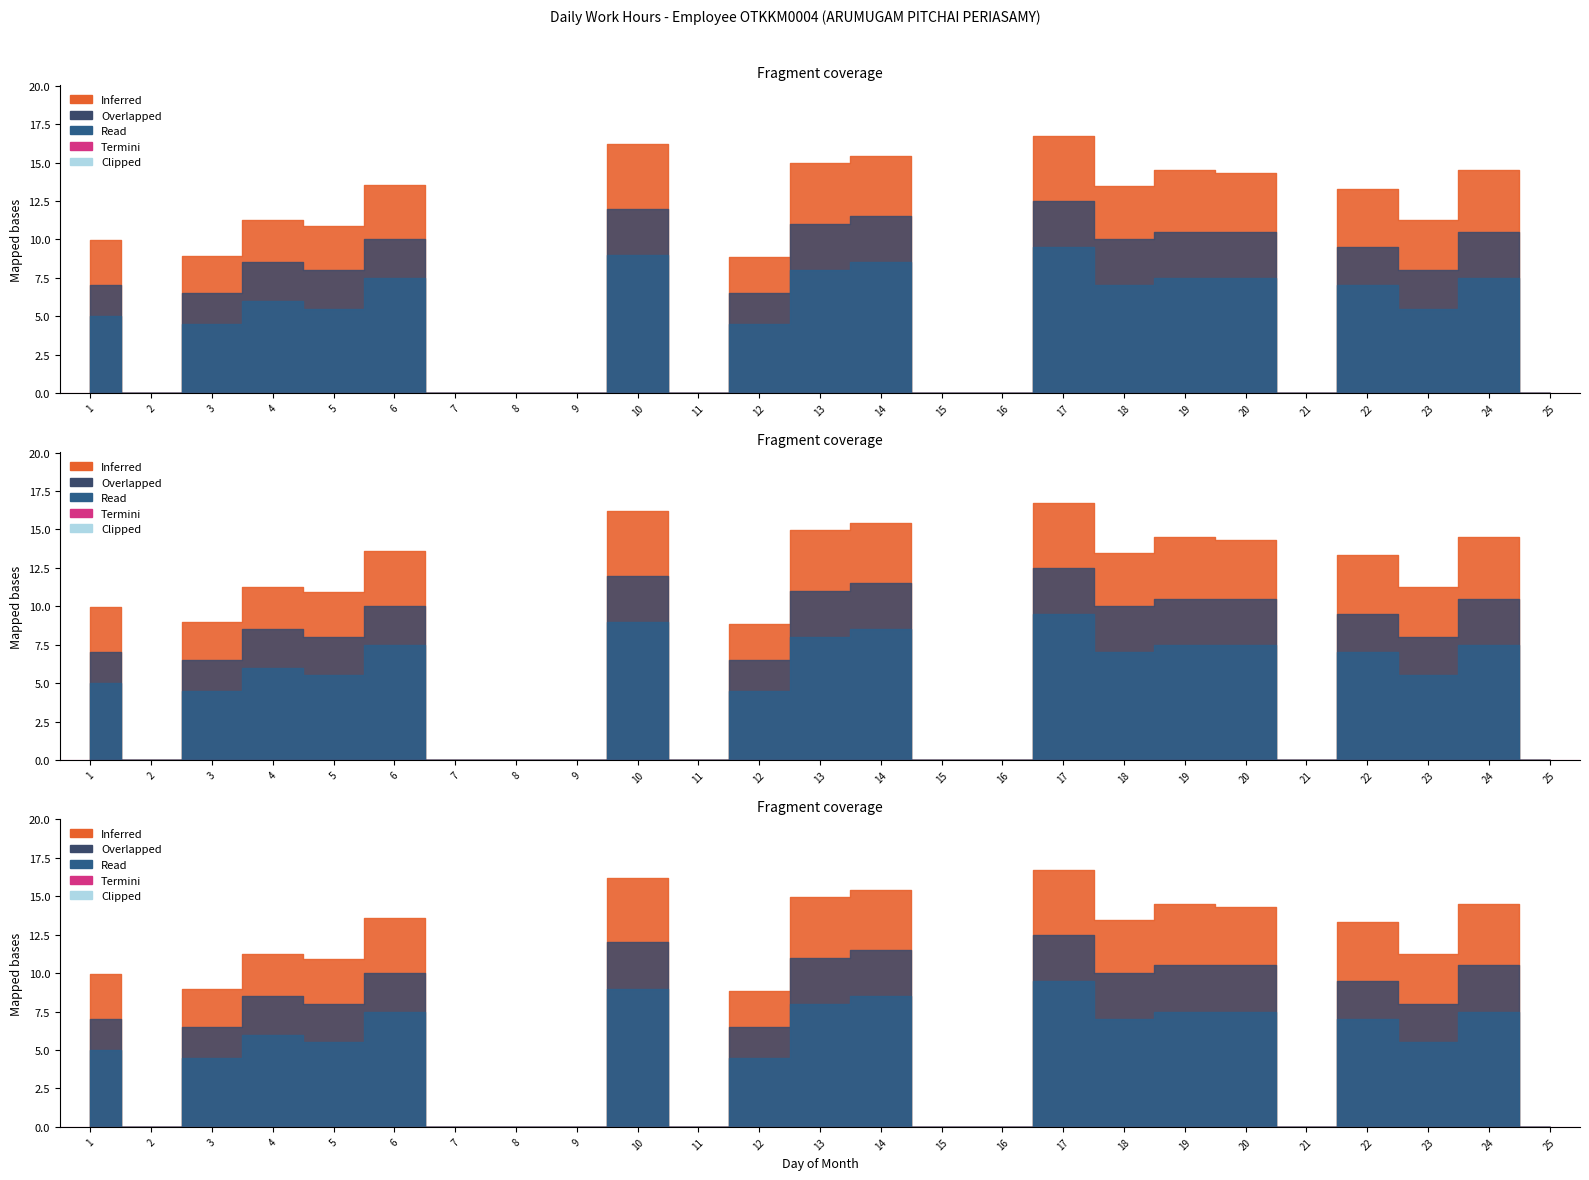

How many positive values does the Overlapped series have?

16